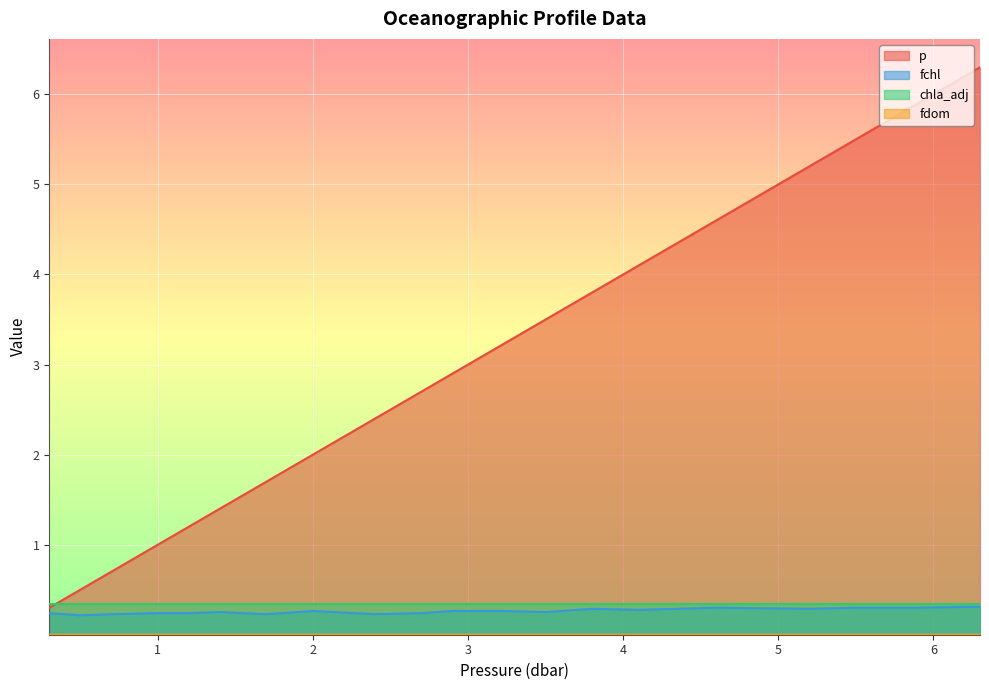

How many data points does each series have?

20